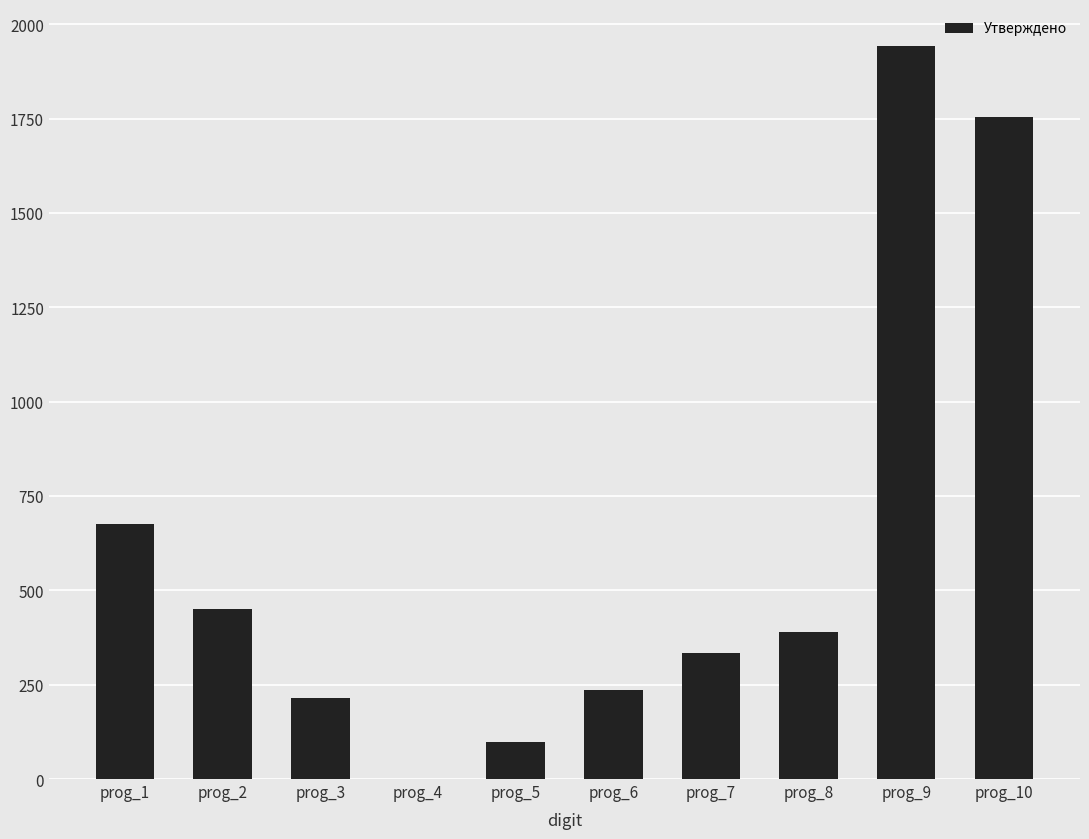

Count the number of data series in this chart.

1